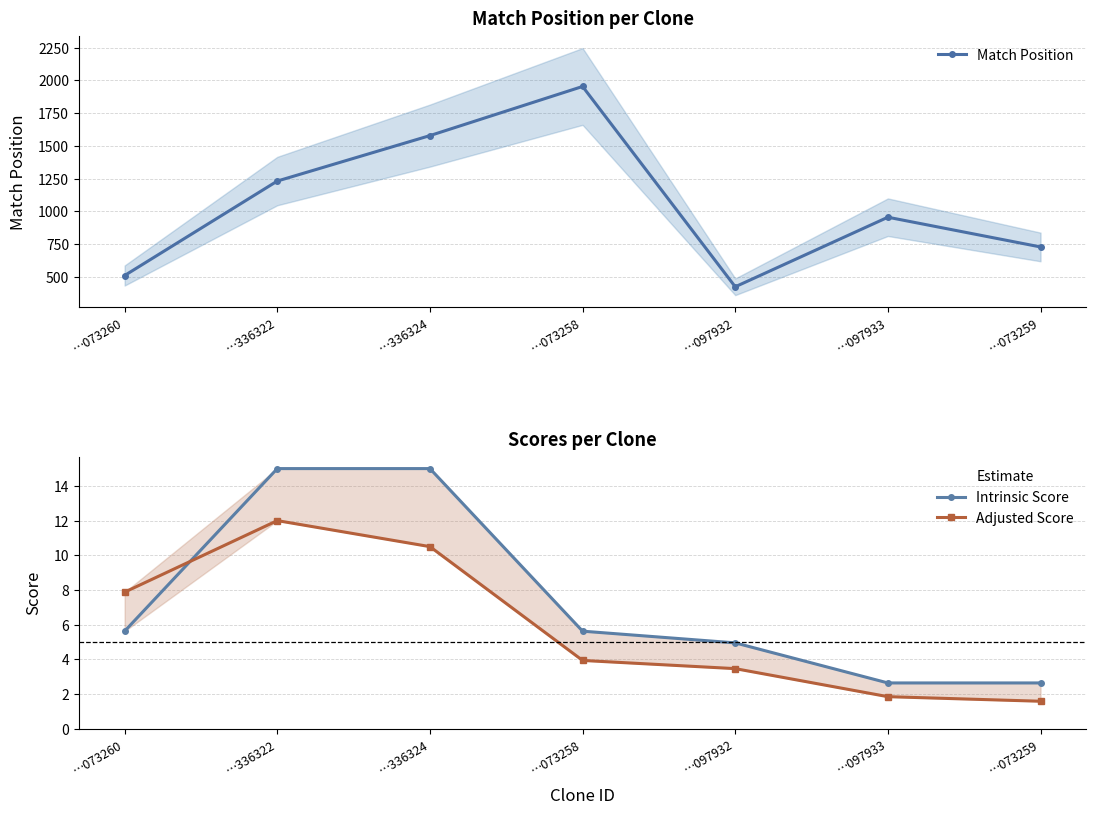

Rank the categories by Intrinsic Score value from highest to lowest.

…336322, …336324, …073260, …073258, …097932, …097933, …073259